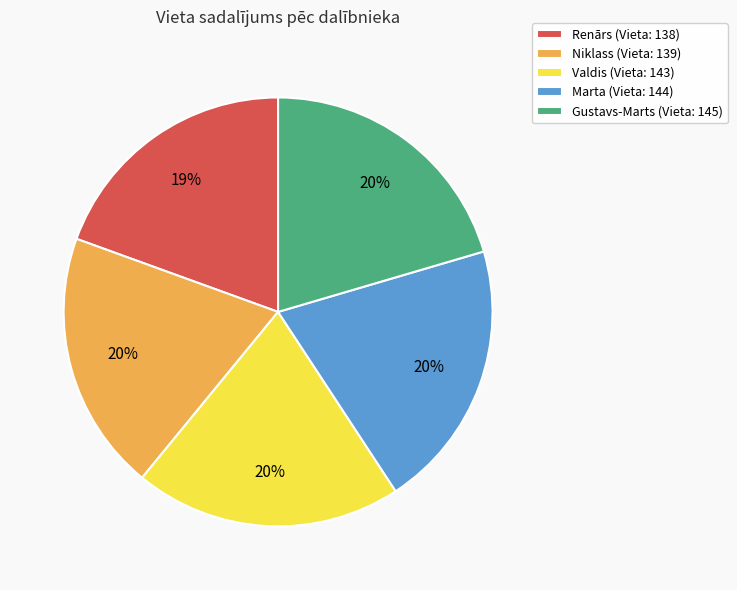

Is it true that Renārs is 19% of the pie?

True